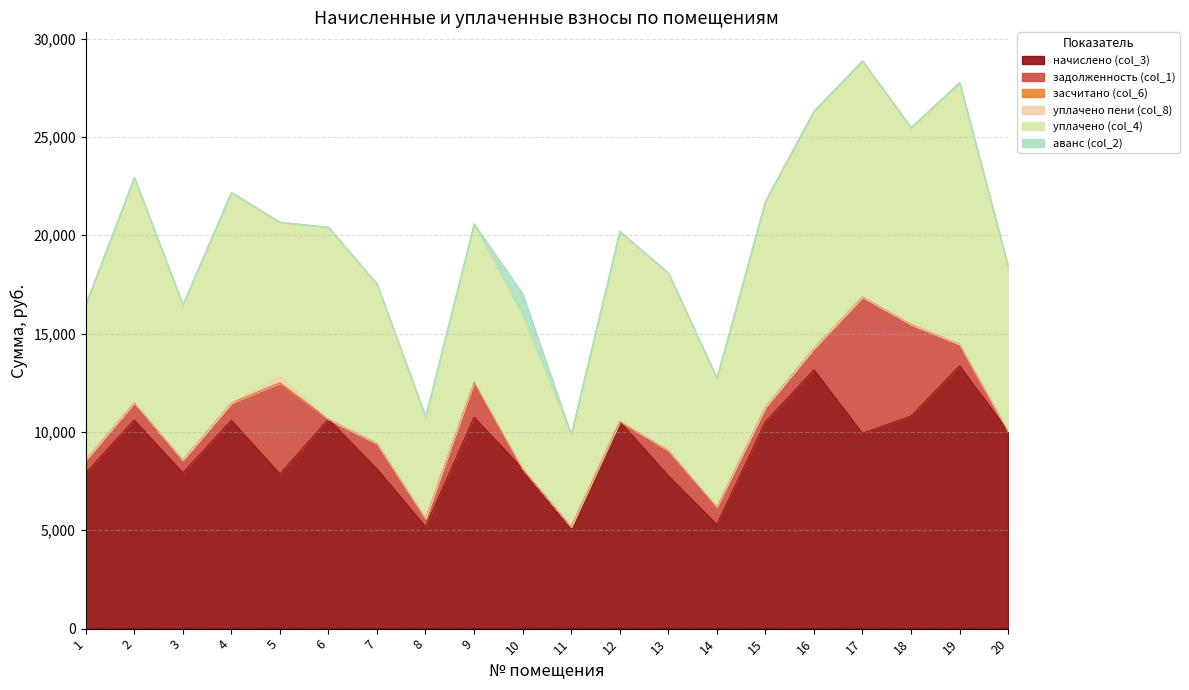

What is the difference between the maximum and second lowest values in the уплачено (col_4) series?

8146.4